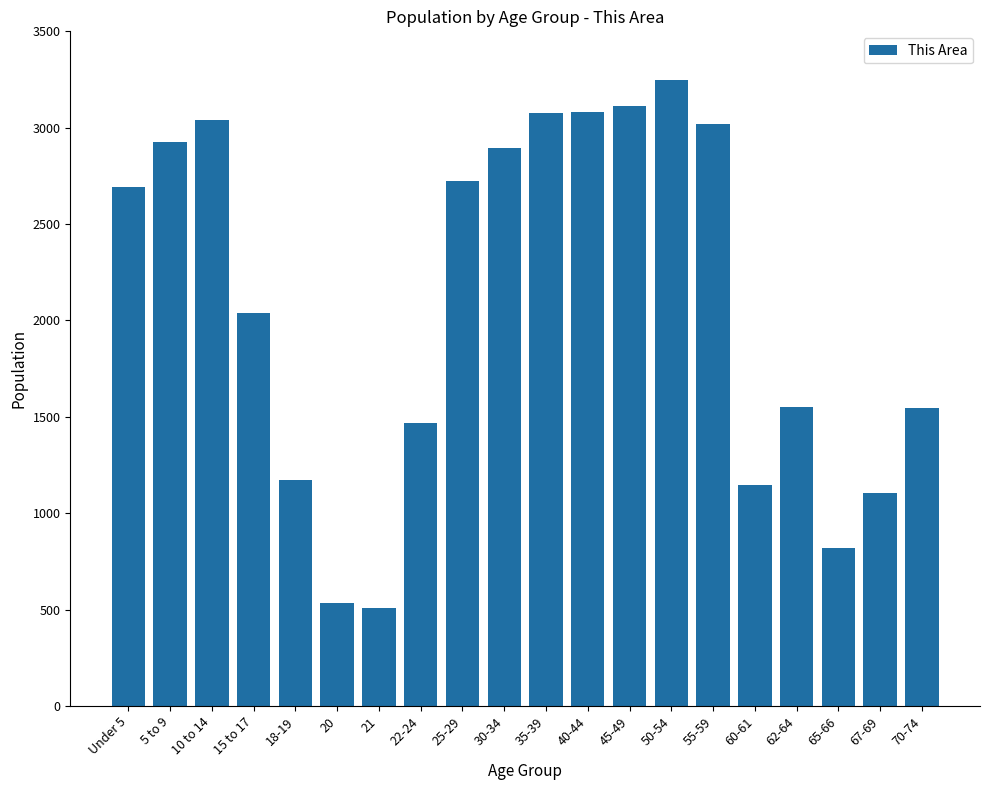

What is the value of the 17th bar from the left?

1549